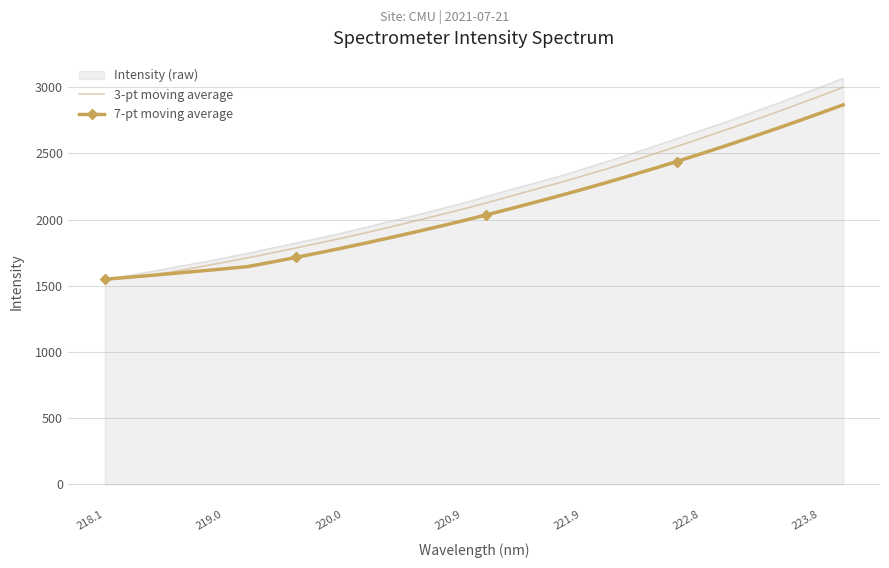

What is the minimum value for 7-pt moving average?

1549.4